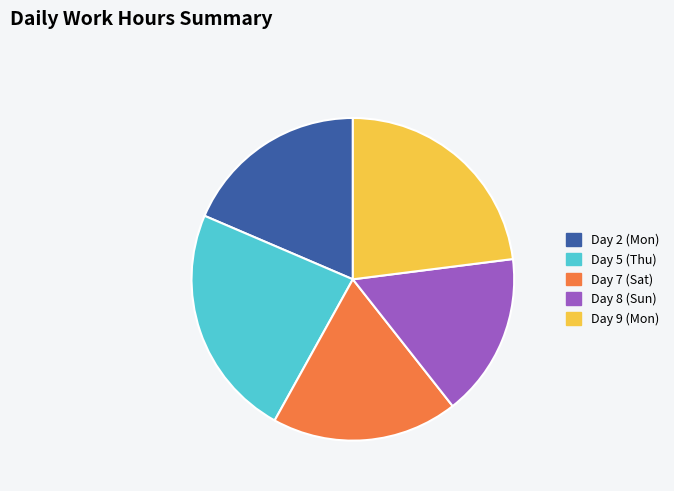

How many segments does this pie chart have?

5